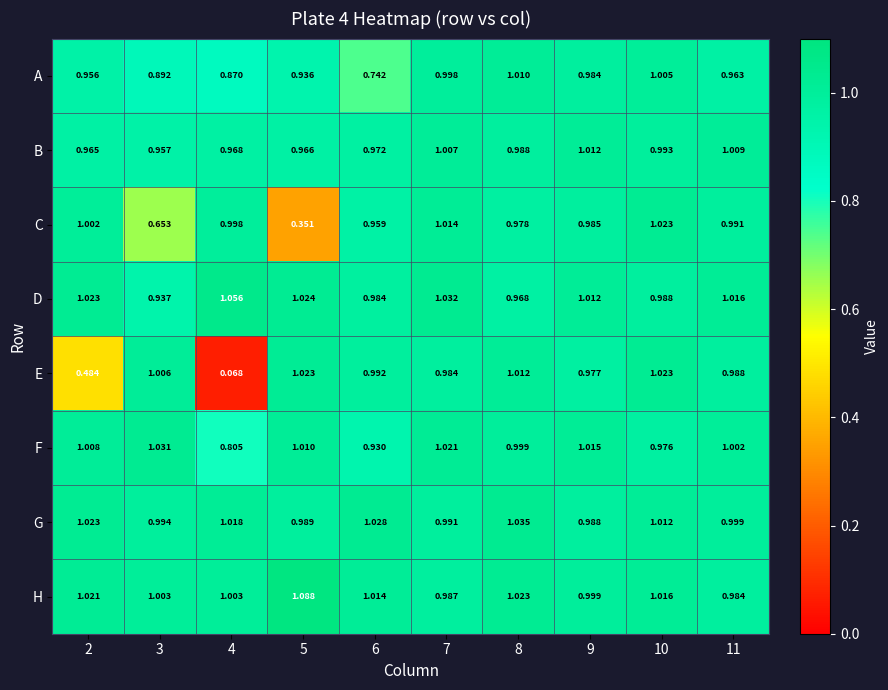

At 11, list the series in order from smallest to largest.

A, H, E, C, G, F, B, D